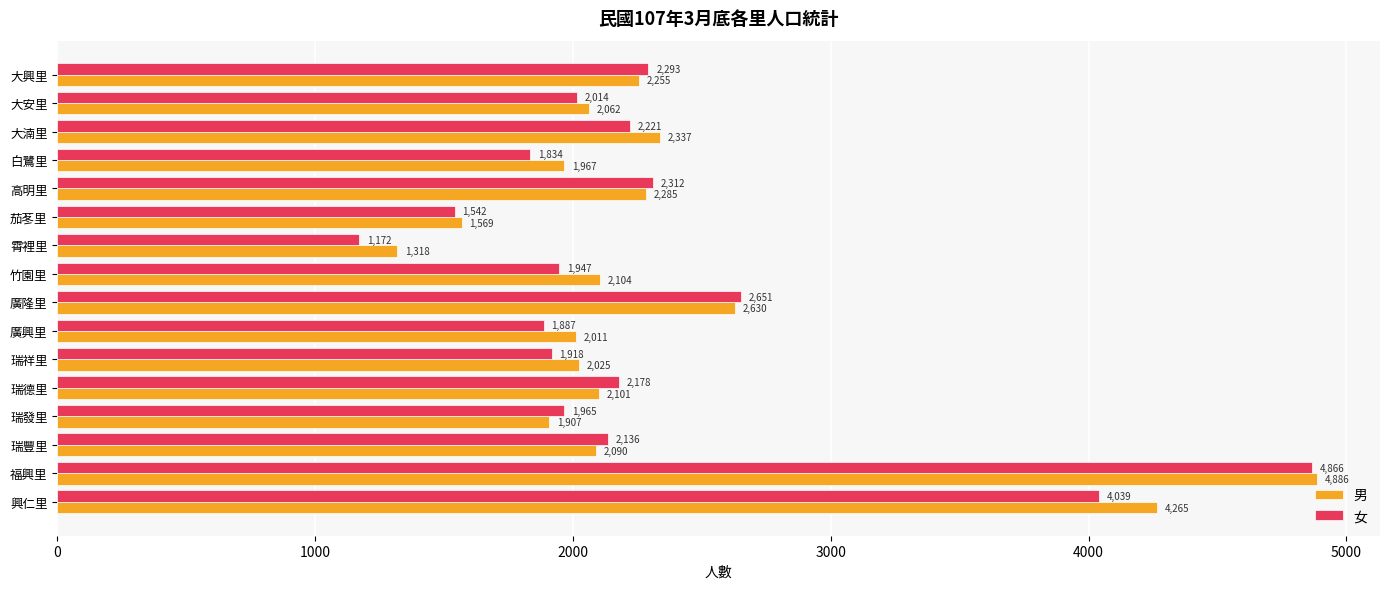

What is the sum of all 女 values?

36975